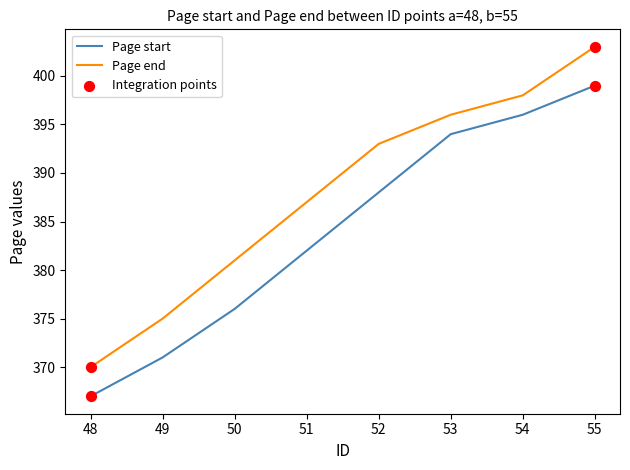

What is the spread (max minus min) of values at 50?

5